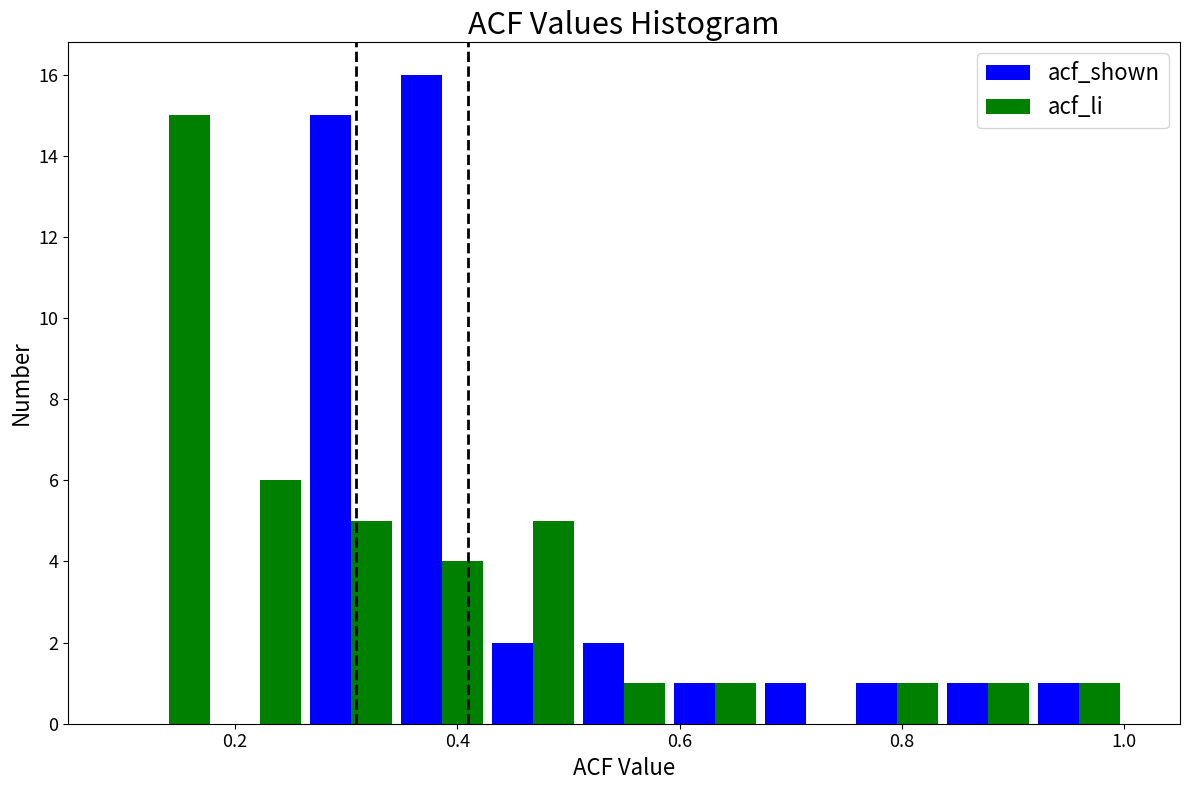

In the acf_shown series, which range on the x-axis has the tallest bar?

0.34 to 0.42